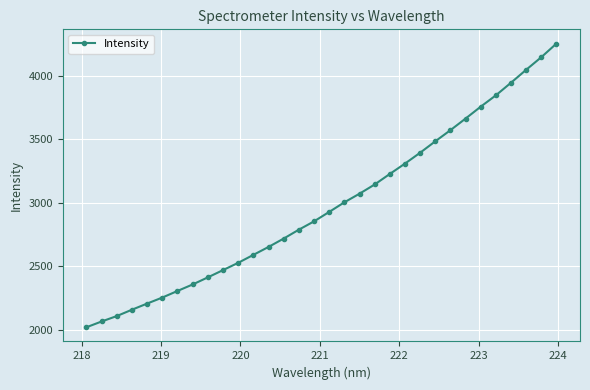

What is the value of the 21st point from the left?

3227.0